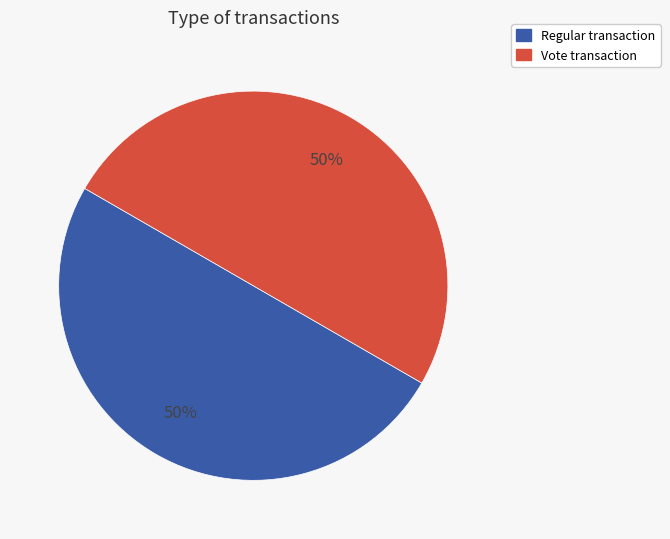

To the nearest percent, what is the difference between the largest and smallest slice percentages?

0%